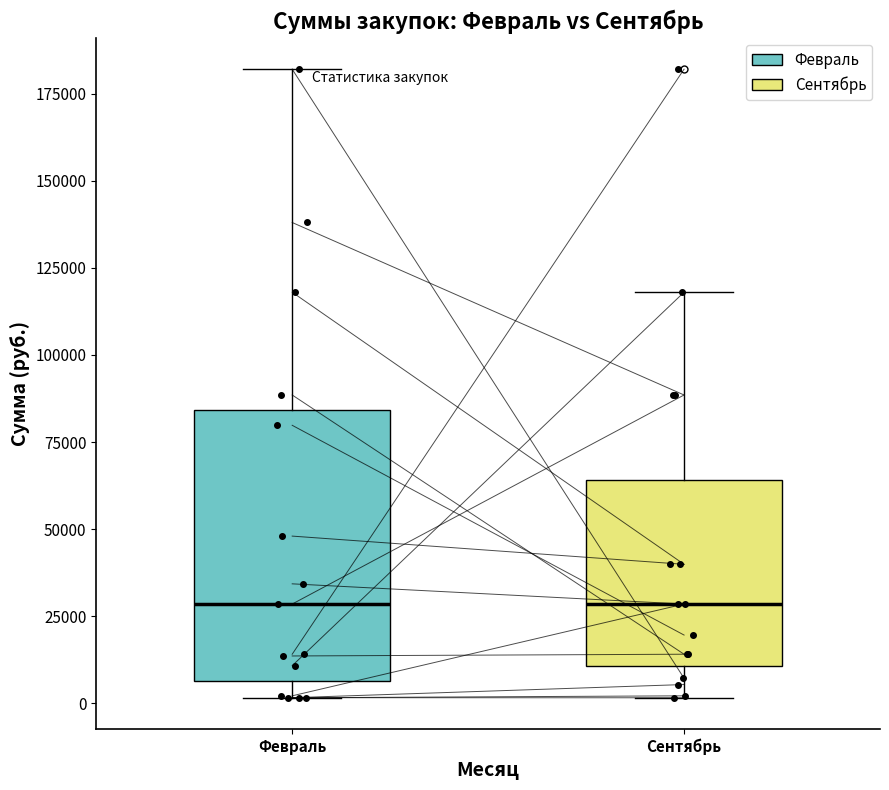

Reading left to right, transcribe this box plot: for each box, give where its median line is, the range the box spans, and where its two whiskers end, as read against the y-axis. The values are not printed on the chart, so give them approximately, as read against the axis.

Февраль: median 30000, box 5000 to 85000, whiskers 0 to 180000
Сентябрь: median 30000, box 10000 to 65000, whiskers 0 to 120000